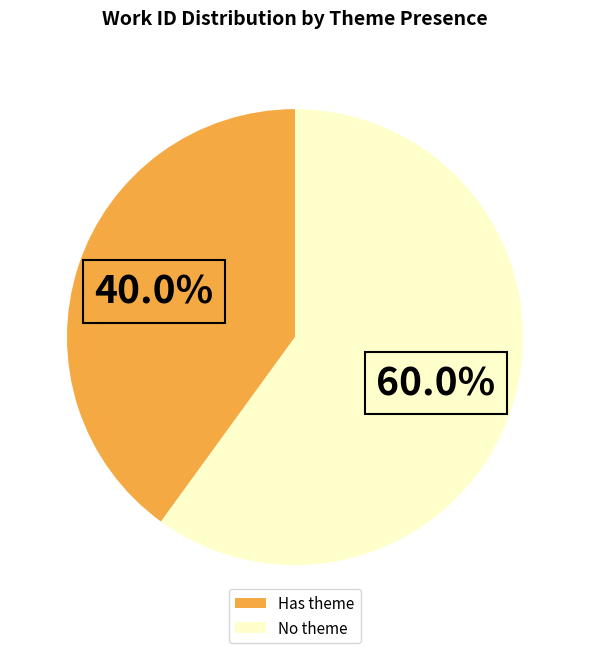

Does any single category account for the majority?

Yes